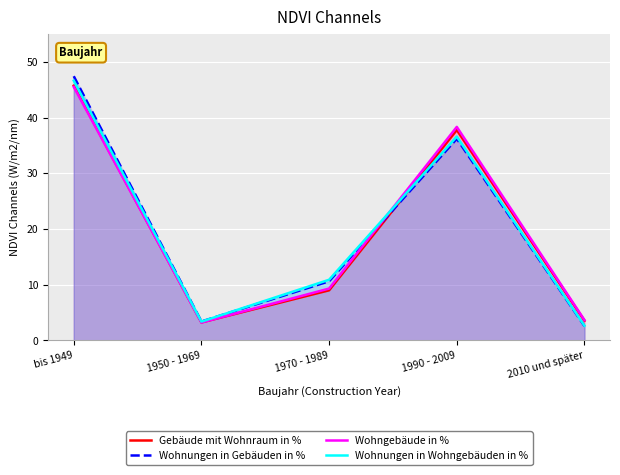

What is the label of the 1st point from the left?

bis 1949